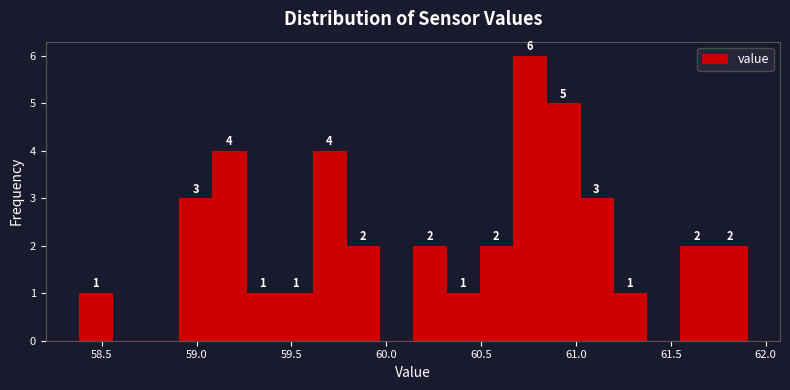

Around what value on the x-axis is the tallest bar? Give the approximate position of its centre, as read against the axis.

60.75